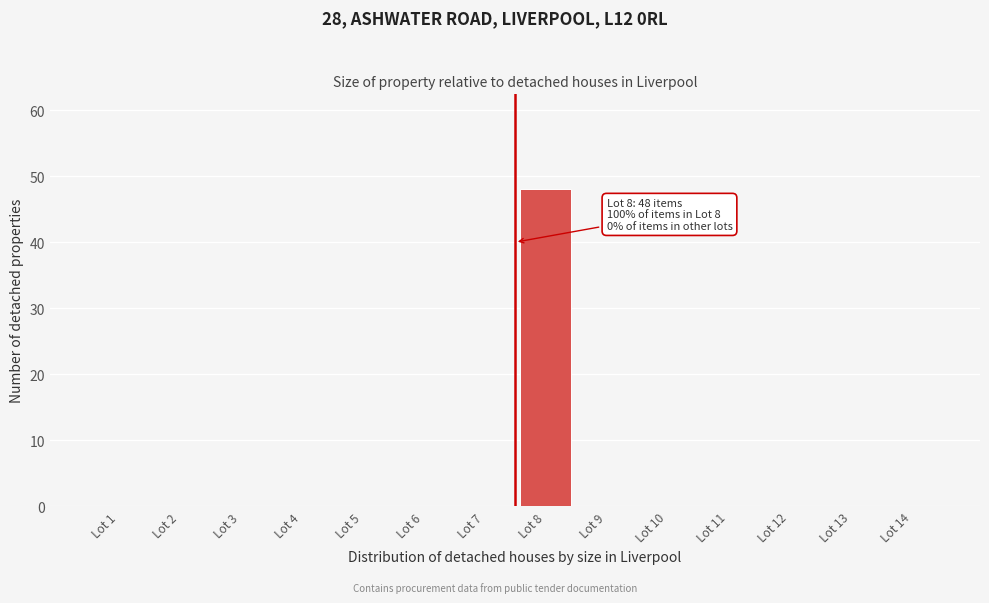

Reading left to right, extract all data points from this chart.

Lot 1=0	Lot 2=0	Lot 3=0	Lot 4=0	Lot 5=0	Lot 6=0	Lot 7=0	Lot 8=48	Lot 9=0	Lot 10=0	Lot 11=0	Lot 12=0	Lot 13=0	Lot 14=0